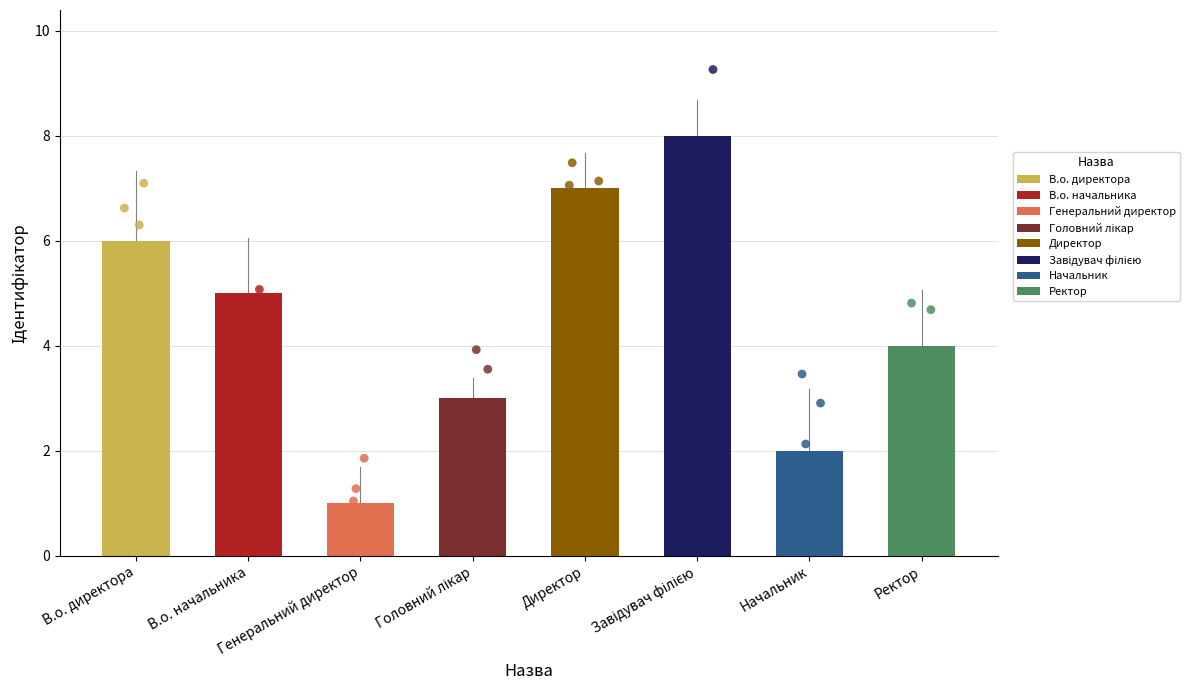

What is the ratio of the value at Головний лікар to the value at Генеральний директор?

3.0